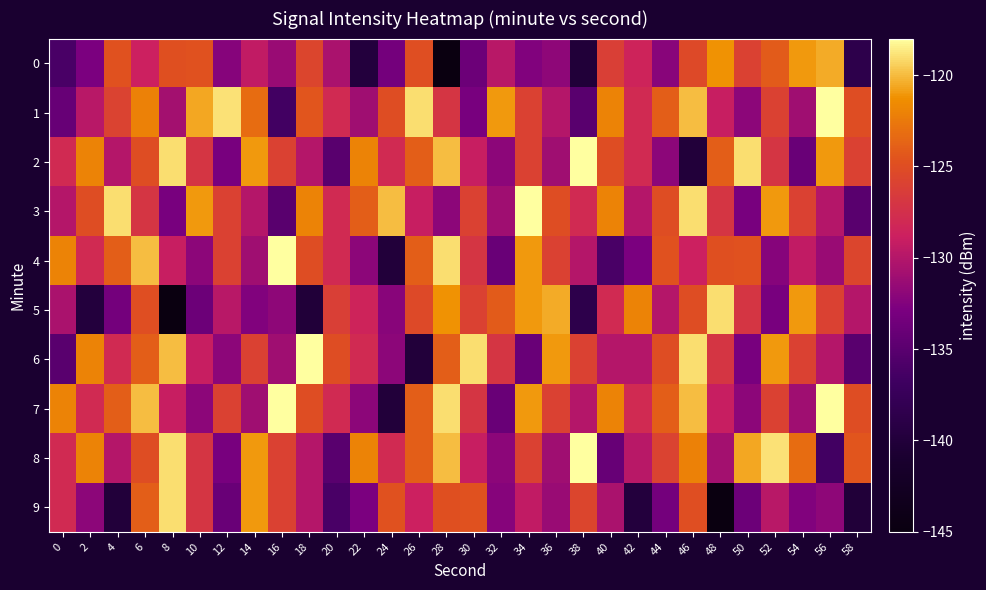

Rank the series by their maximum value, from lowest to highest.

0, 5, 9, 1, 2, 3, 4, 6, 7, 8